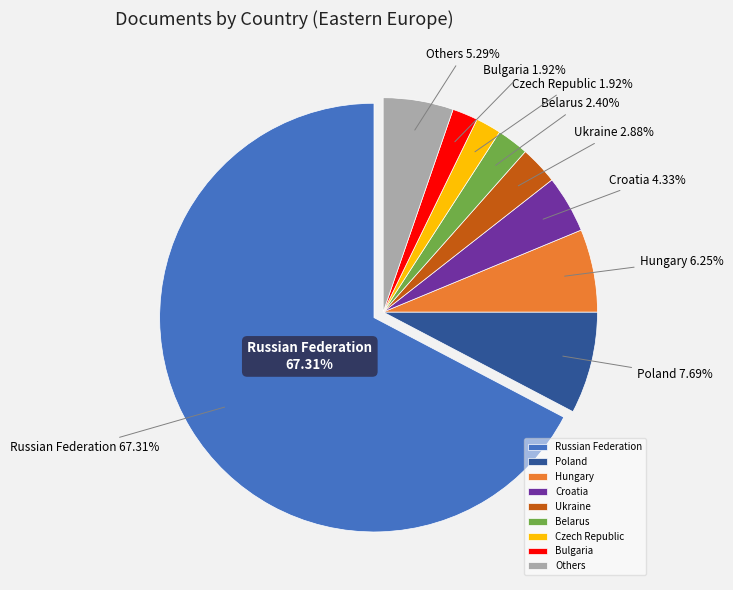

What is the largest slice in the pie chart?

Russian Federation